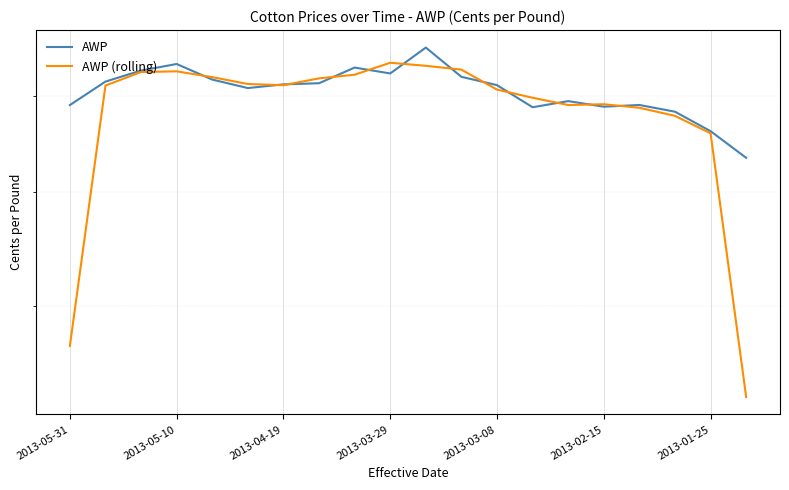

The AWP series shows 70.9 at 2013-02-15. True or false?

True